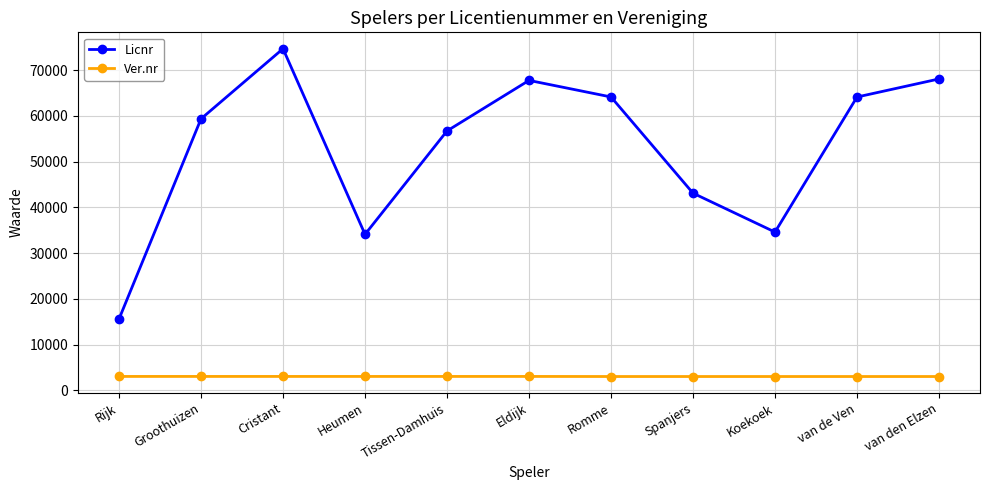

At how many categories does at least one series exceed 57409?

6